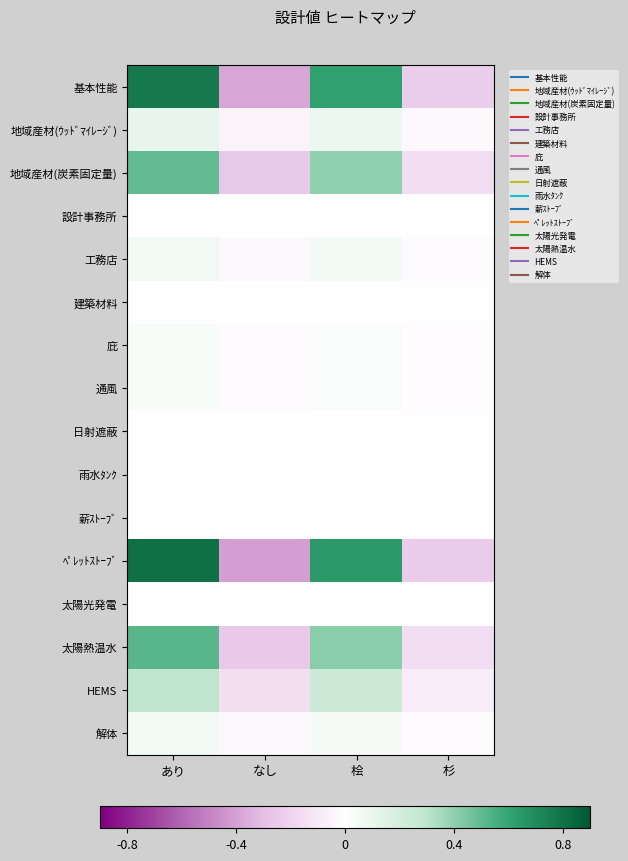

What is the smallest value displayed?

-0.4